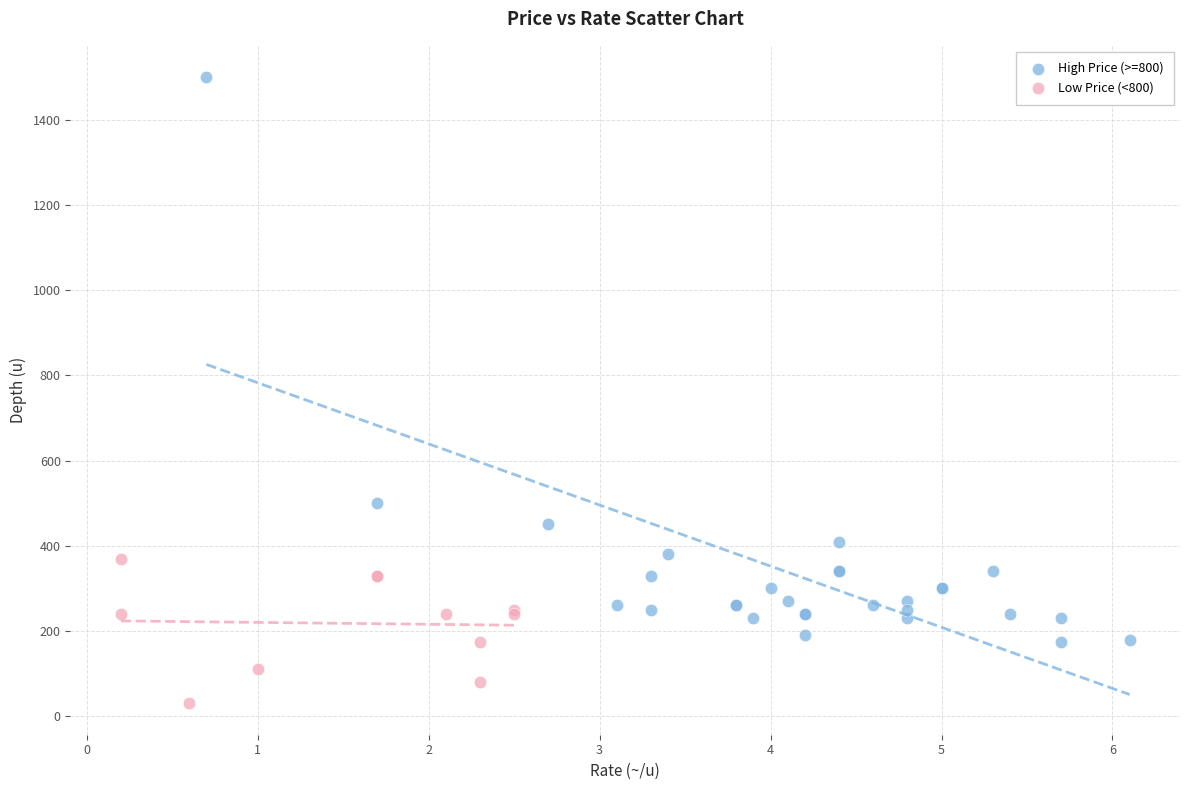

Which series has the largest Y range (max minus min)?

High Price (>=800)